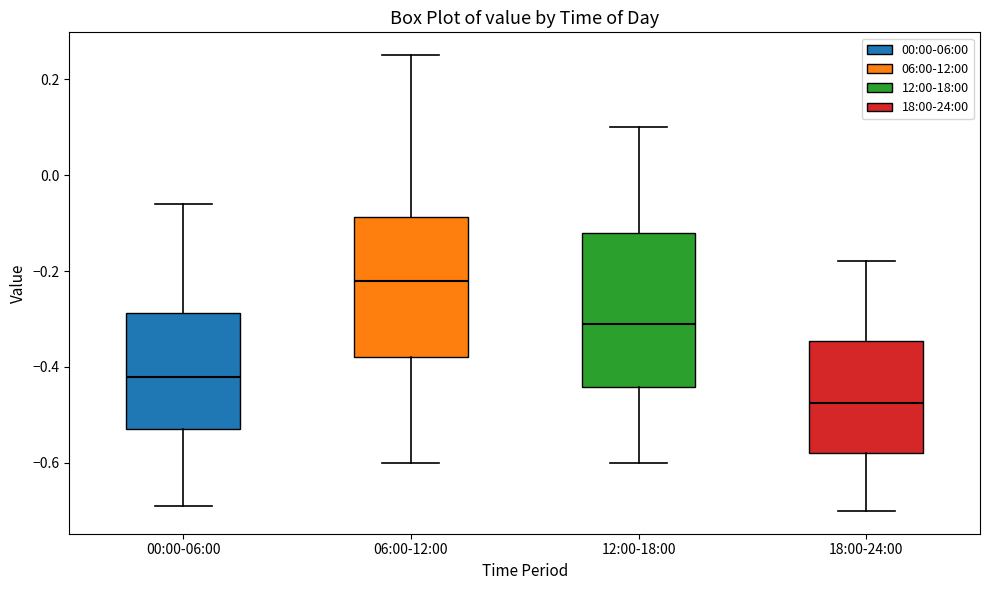

Reading left to right, read every box against the y-axis: the position of its median line, the range the box covers, and the ends of its whiskers. The values are not printed on the chart, so give them approximately, as read against the axis.

00:00-06:00: median -0.42, box -0.52 to -0.28, whiskers -0.68 to -0.06
06:00-12:00: median -0.22, box -0.38 to -0.08, whiskers -0.60 to 0.26
12:00-18:00: median -0.30, box -0.44 to -0.12, whiskers -0.60 to 0.10
18:00-24:00: median -0.48, box -0.58 to -0.34, whiskers -0.70 to -0.18